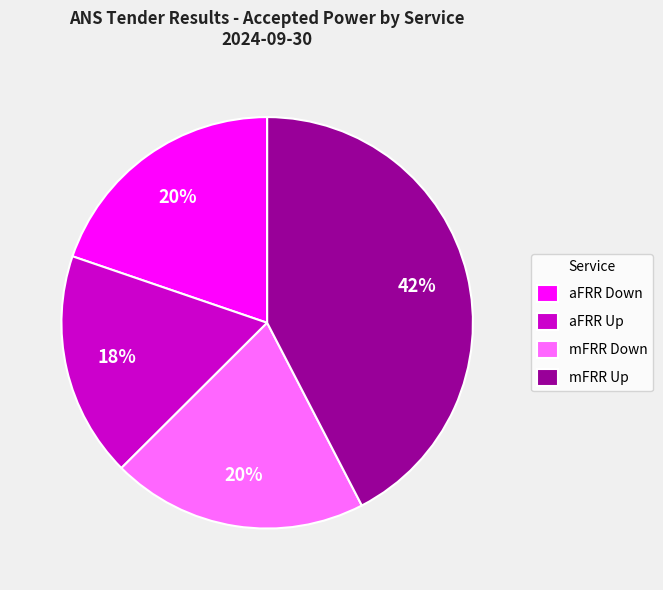

Approximately how many times larger is the value at aFRR Up compared to mFRR Down?

0.9